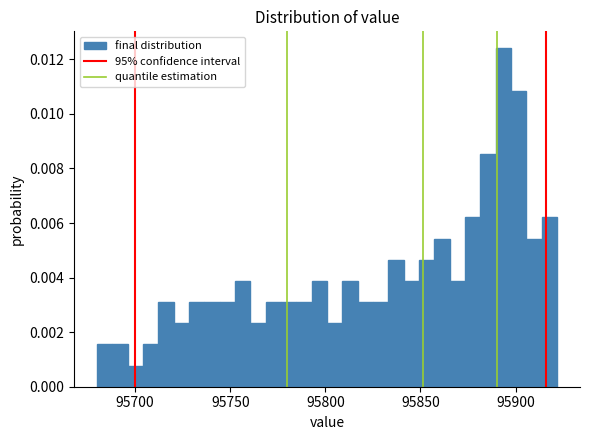

Read against the x-axis, roughly where is the centre of the tallest bar?

95895